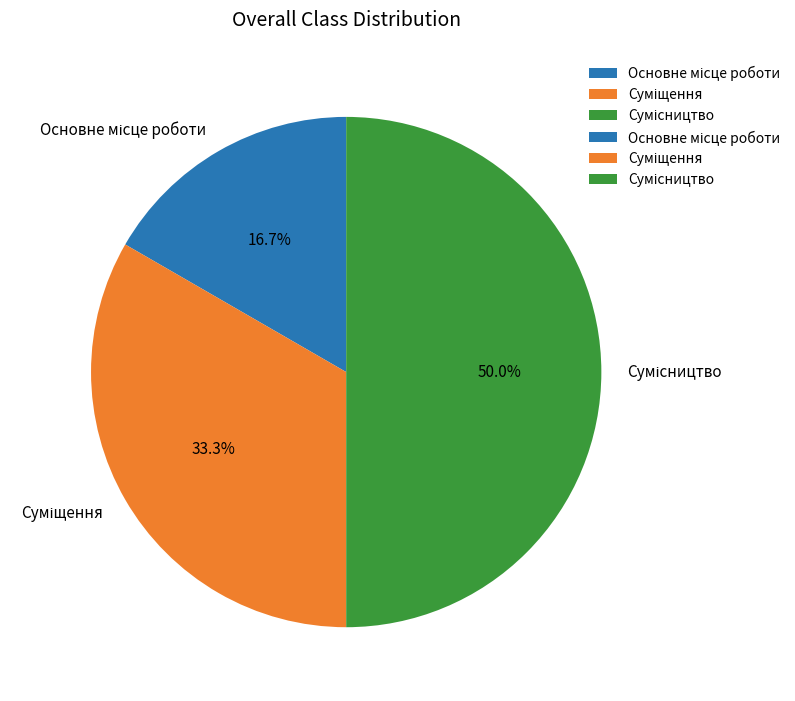

Count the number of slices in the pie.

3